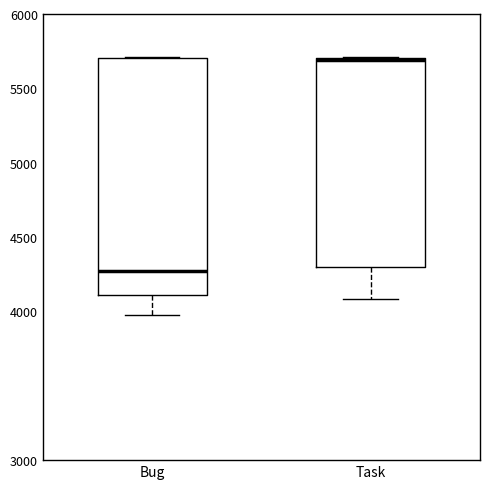

Where is the upper edge of the box for Bug on the y-axis? The values are not printed on the chart, so give them approximately, as read against the axis.

5700